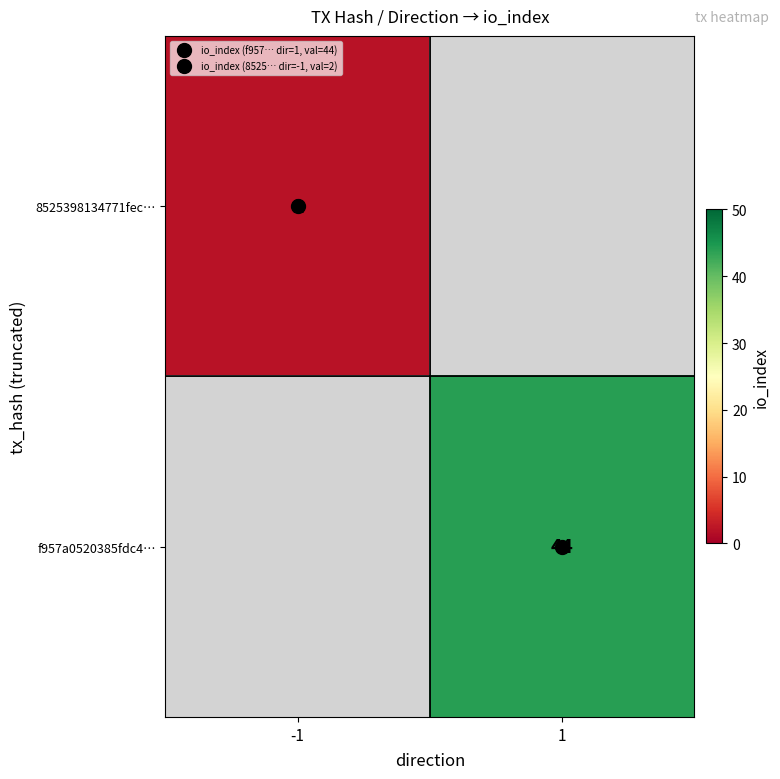

How many positive values does the 8525398134771fec… series have?

1